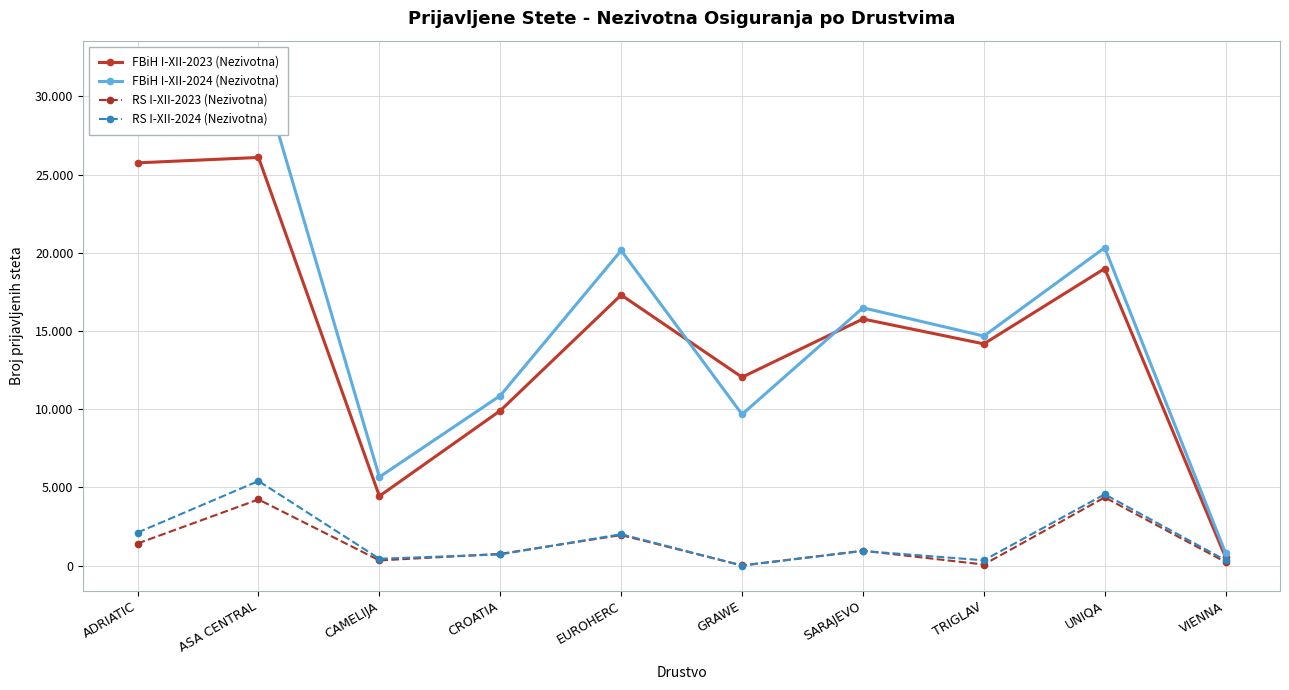

What is the sum of all FBiH I-XII-2024 (Nezivotna) values?

159324